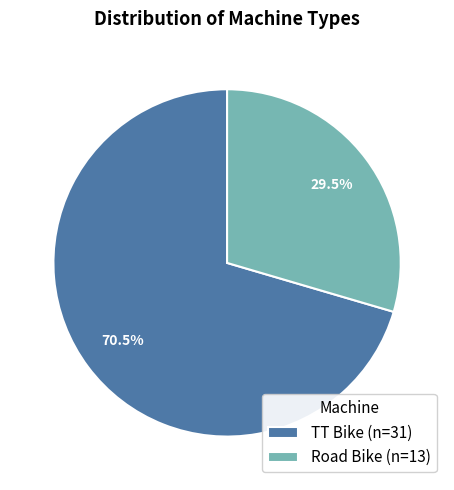

Is it true that Road Bike is 19% of the pie?

False